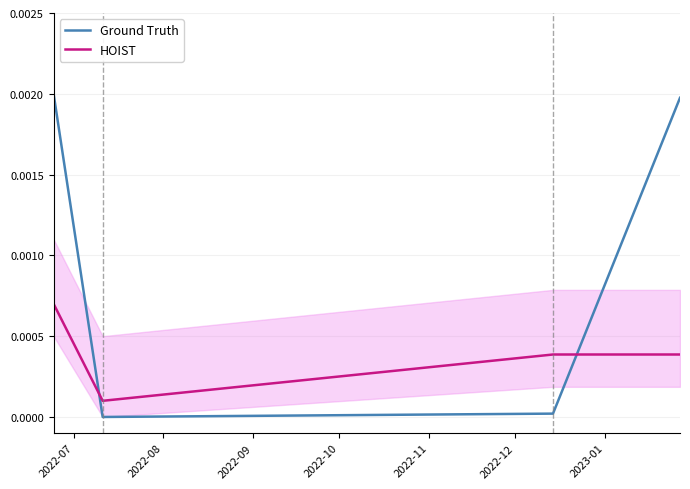

Count the HOIST values in the range 0 to 1.

4